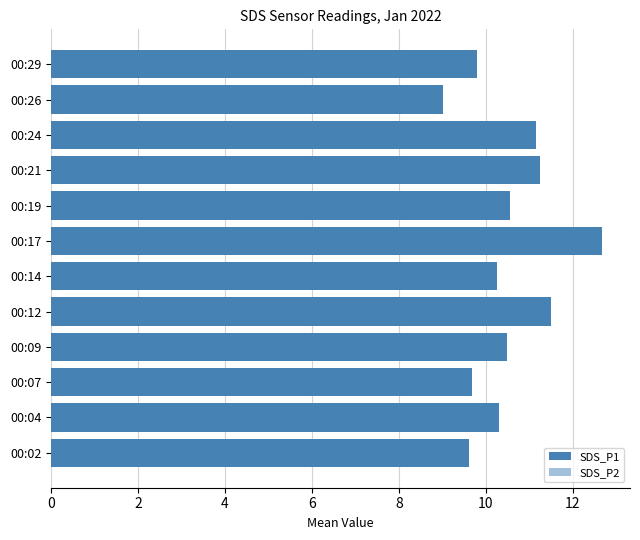

What value does the SDS_P2 series have at 00:24?

5.9